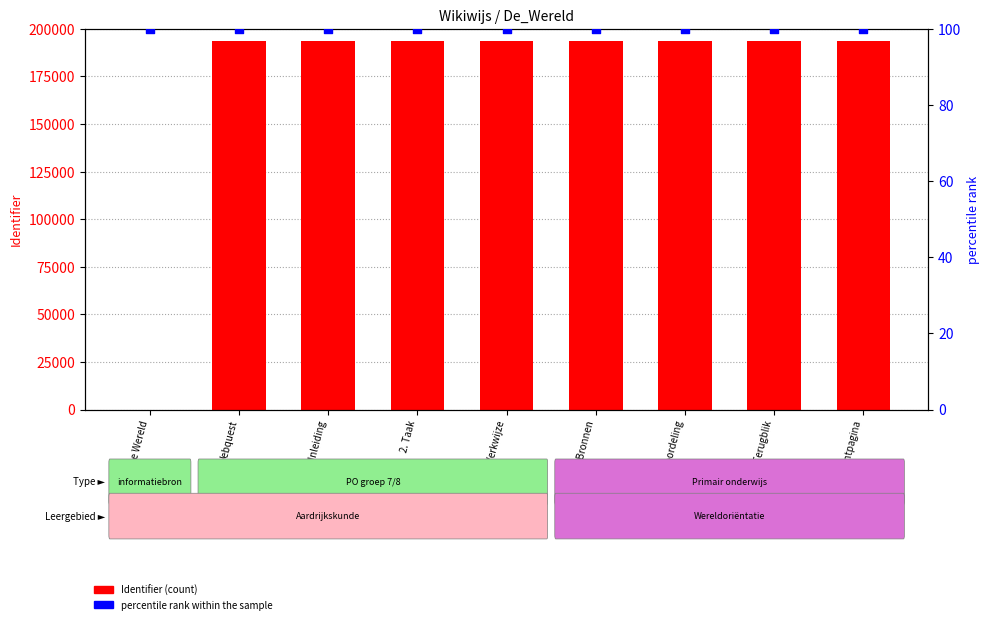

What is the total value across all series at 2. Taak?

193749